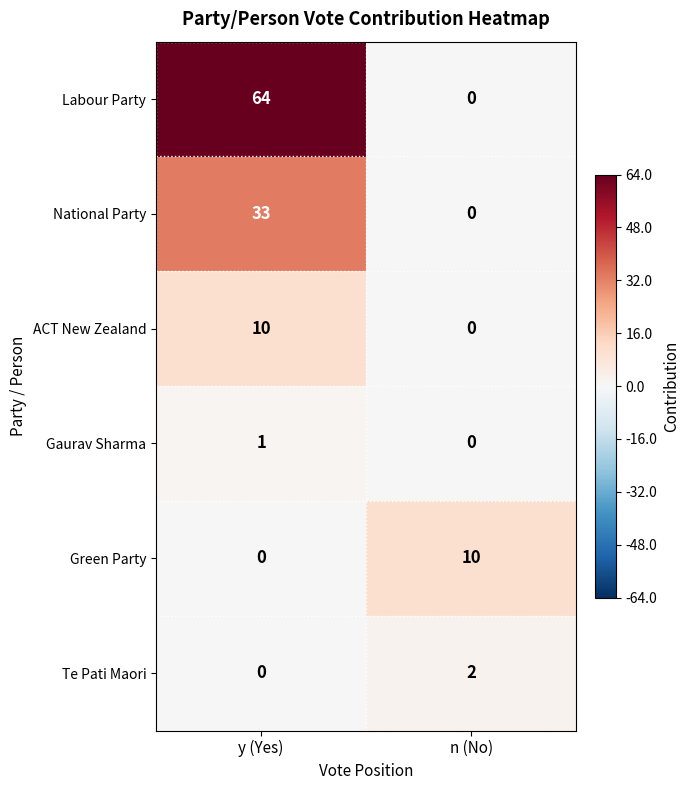

Which series has the widest spread of values?

Labour Party